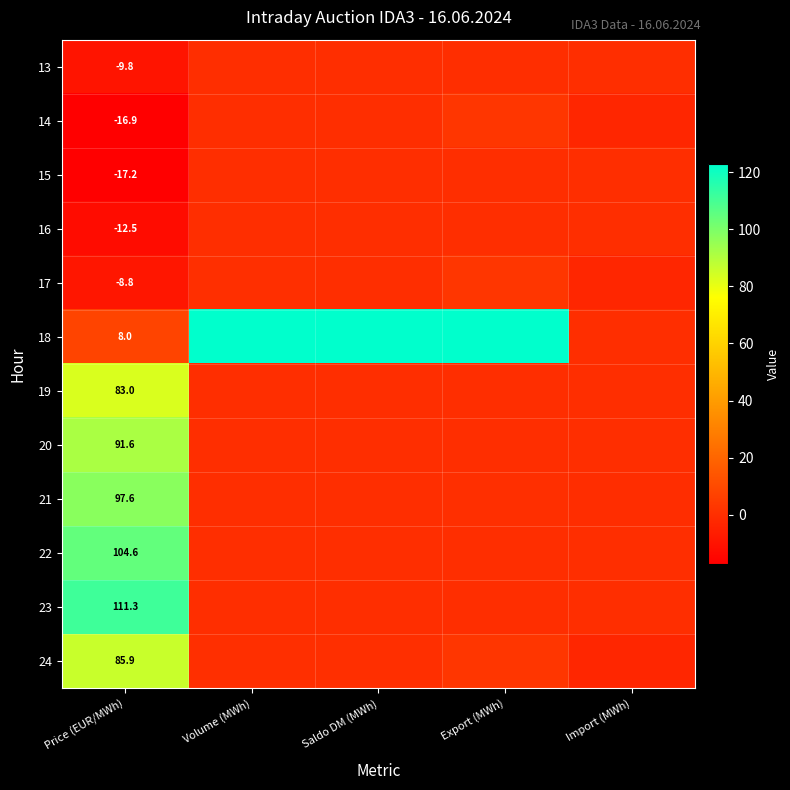

What is the difference between the highest and lowest values at Price (EUR/MWh)?

128.5